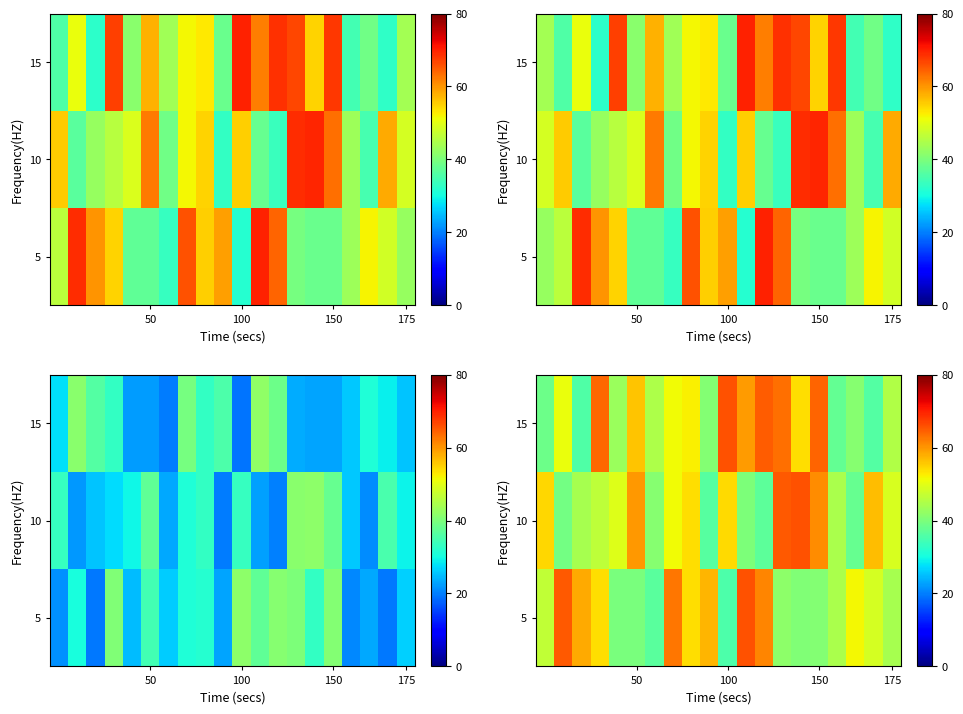

What is the difference between the highest and lowest values at 7?

11.3